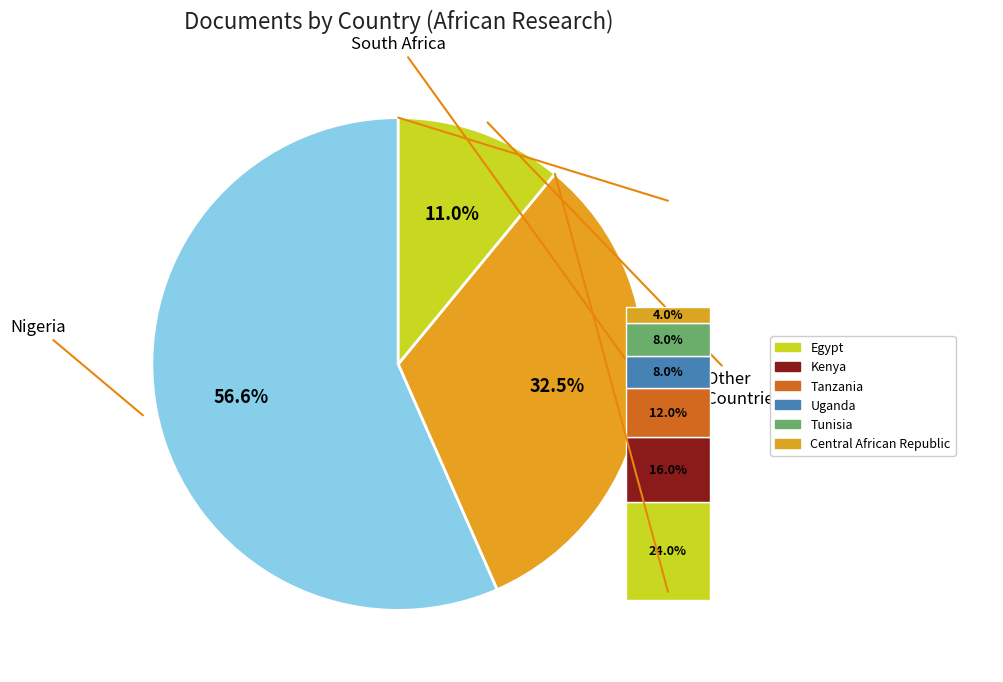

Is there a majority slice in this chart?

Yes